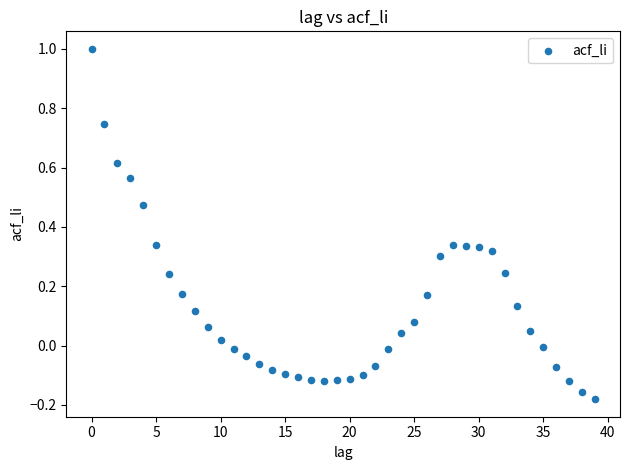

What is the range of Y values (max minus min)?

1.2